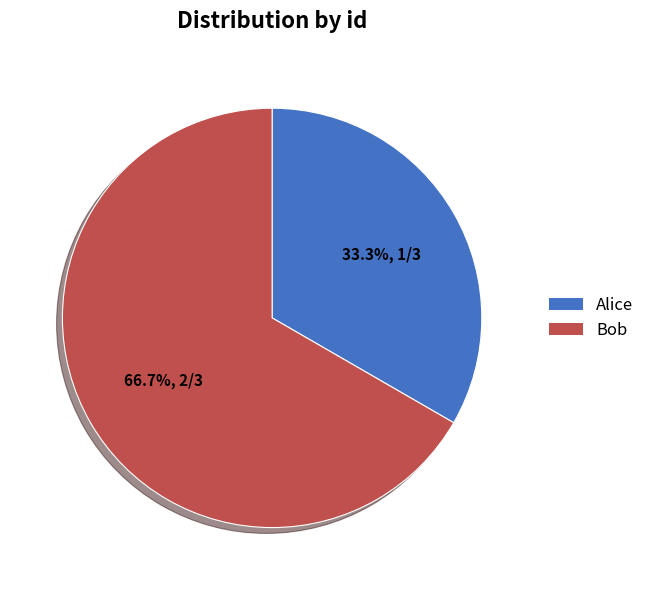

Which slice is the largest?

Bob